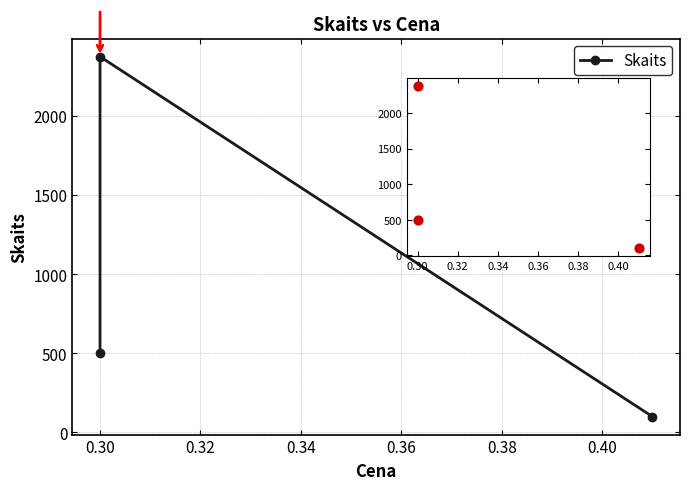

Between 0.32 and 0.30, which is larger?

0.30